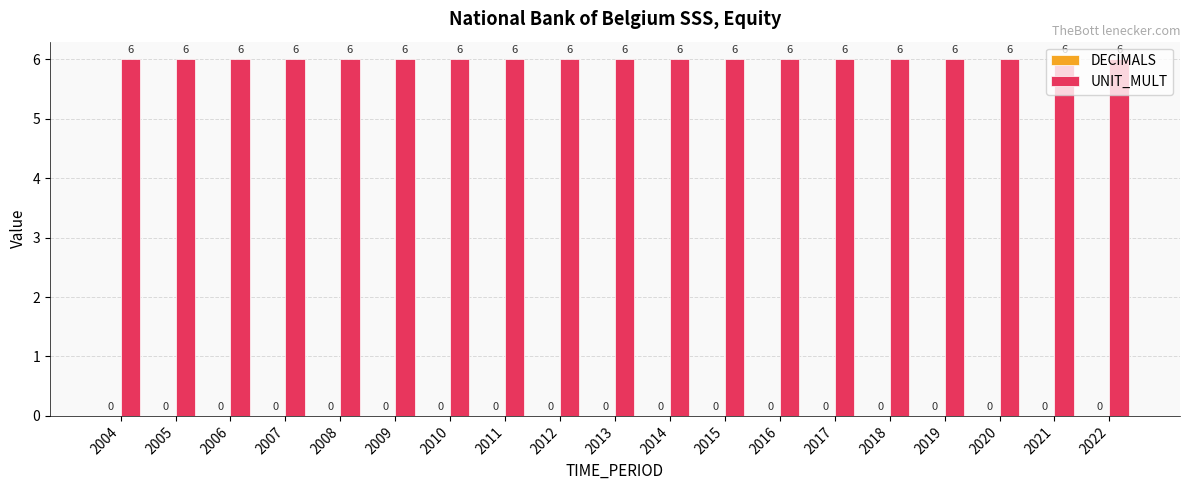

True or false: DECIMALS has a value of 0 at 2019.

True